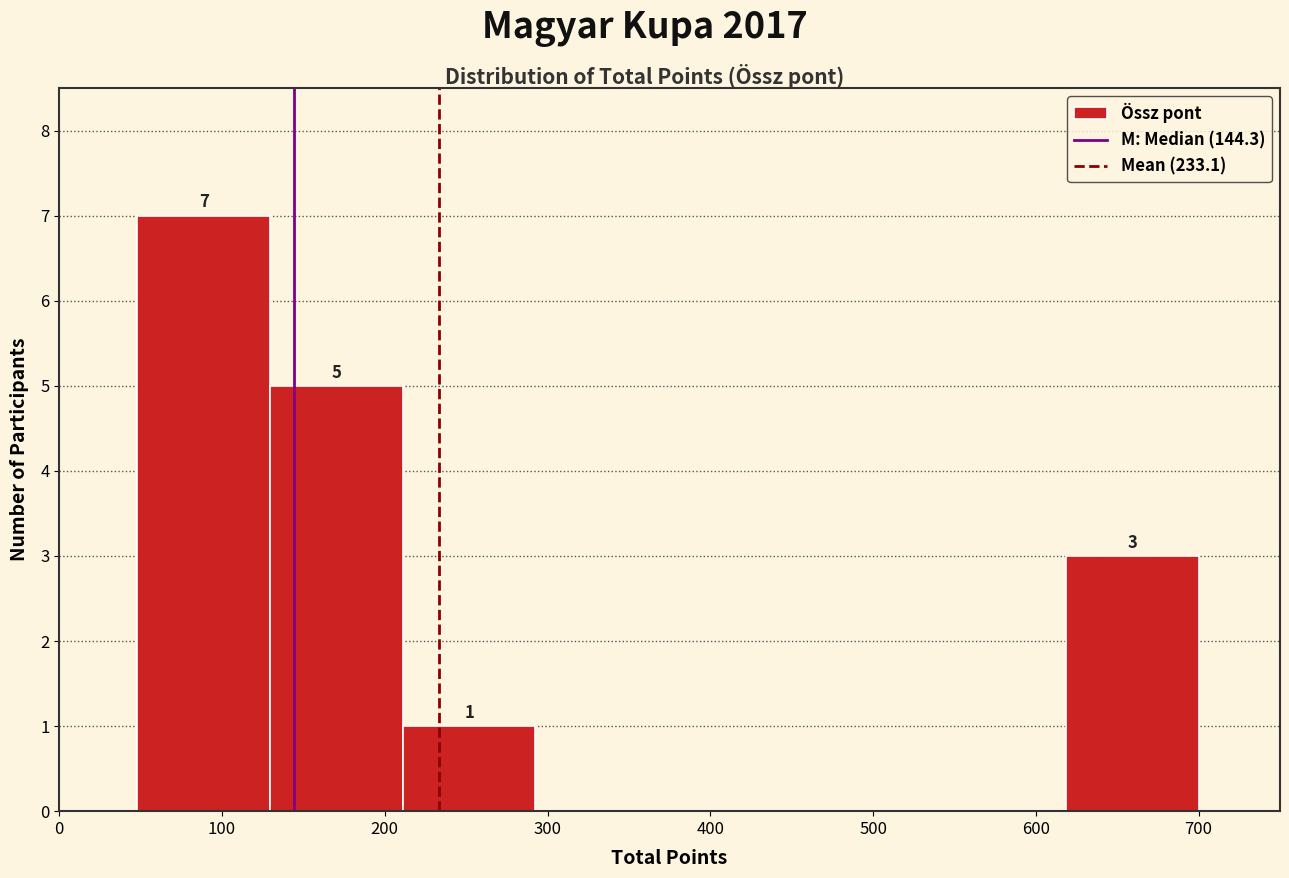

Which range on the x-axis has the tallest bar?

50 to 130